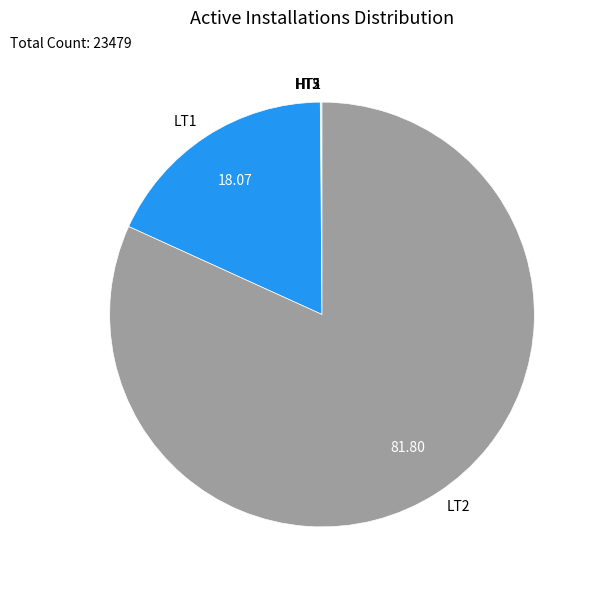

Approximately how many times larger is the value at LT2 compared to LT1?

4.5